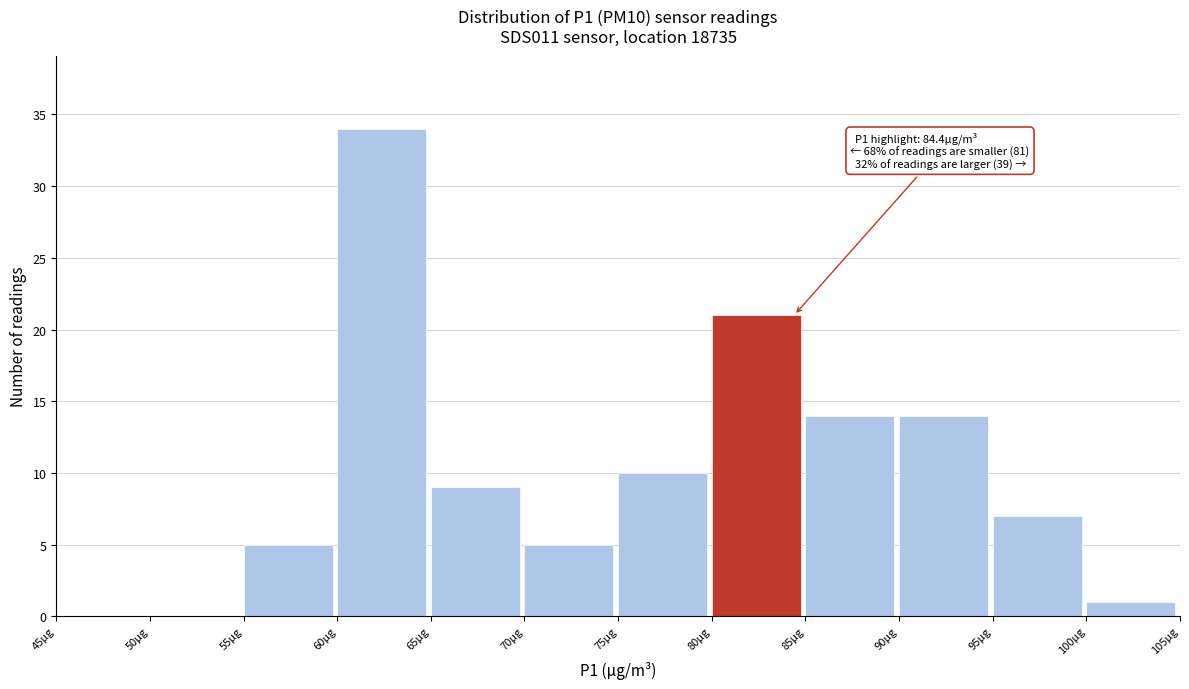

Over which range of the x-axis is the bar tallest?

60 to 65